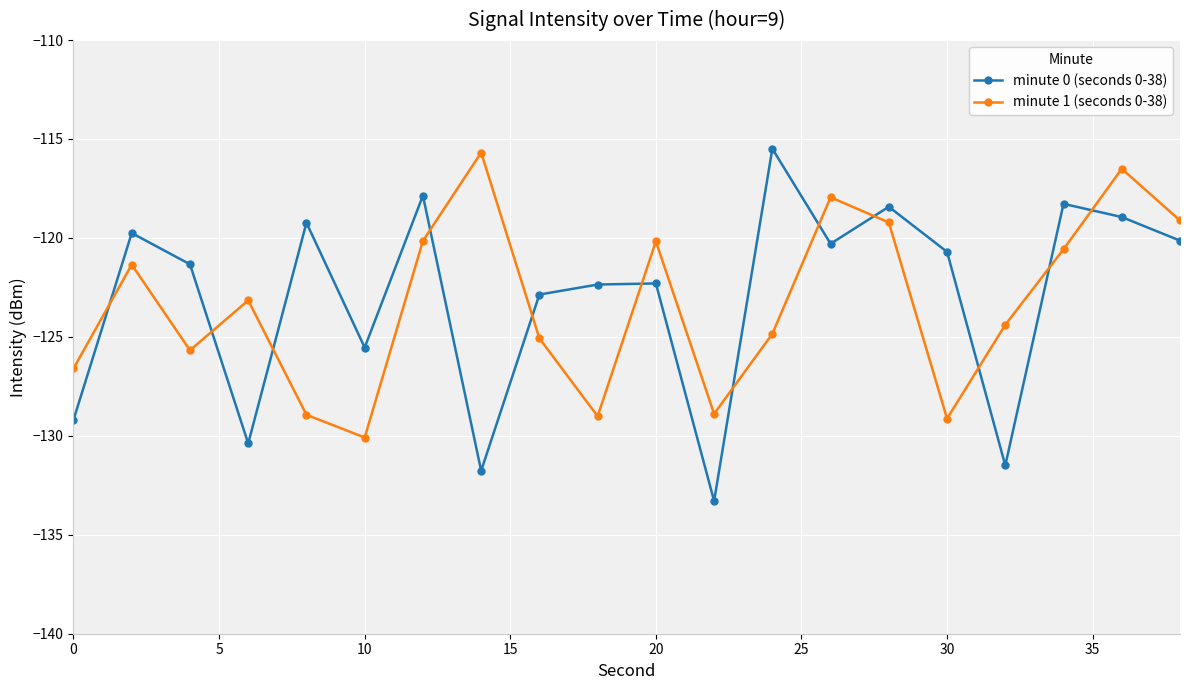

What is the average value of the minute 0 (seconds 0-38) series?

-123.0